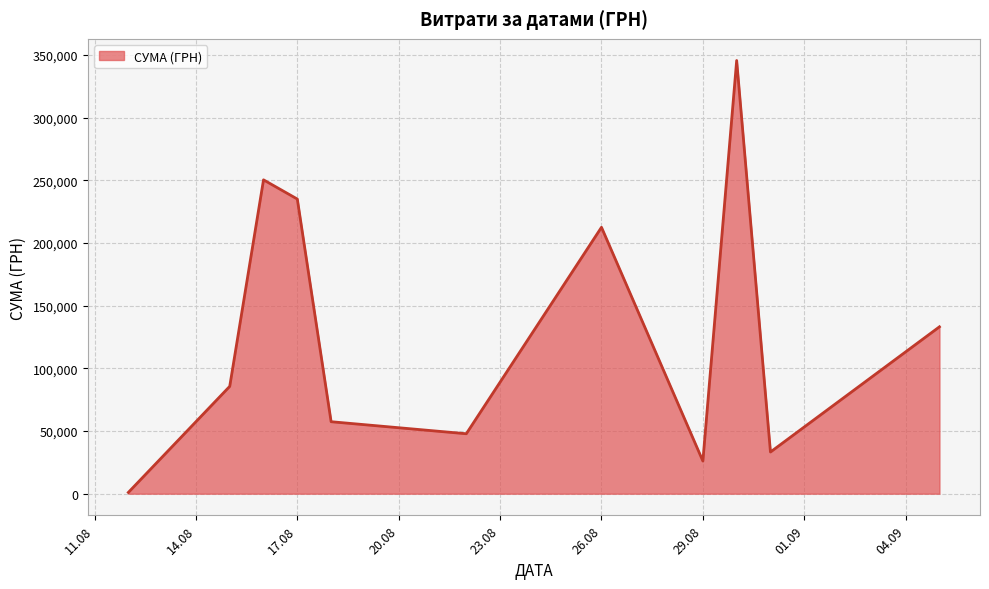

What is the difference between the maximum and minimum values?

344689.0